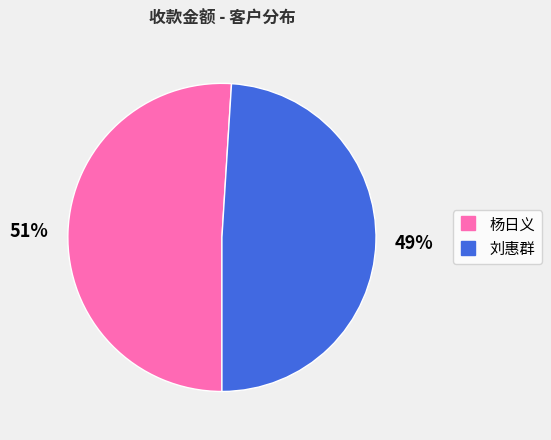

Which category has the smallest portion of the pie?

刘惠群